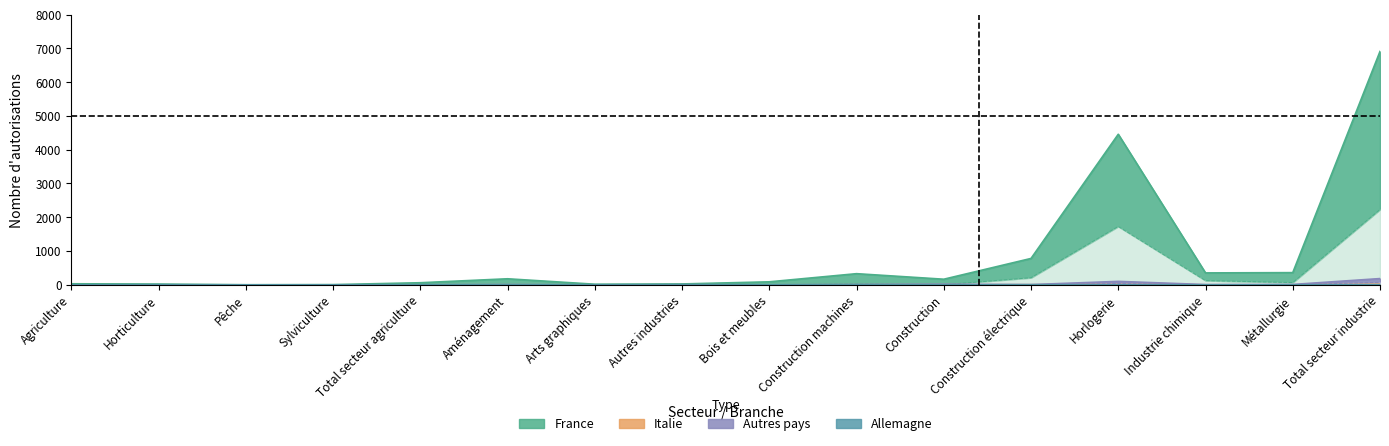

Reading left to right, transcribe all the data shown in this chart.

France (Total): Agriculture=31	Horticulture=23	Pêche=2	Sylviculture=6	Total secteur agriculture=62	Aménagement=179	Arts graphiques=18	Autres industries=26	Bois et meubles=89	Construction machines=330	Construction=166	Construction électrique=781	Horlogerie=4458	Industrie chimique=353	Métallurgie=361	Total secteur industrie=6910
France (Femmes): Agriculture=3	Horticulture=1	Pêche=2	Sylviculture=0	Total secteur agriculture=6	Aménagement=2	Arts graphiques=3	Autres industries=16	Bois et meubles=0	Construction machines=27	Construction=3	Construction électrique=211	Horlogerie=1729	Industrie chimique=126	Métallurgie=67	Total secteur industrie=2230
Italie (Total): Agriculture=0	Horticulture=0	Pêche=0	Sylviculture=0	Total secteur agriculture=0	Aménagement=1	Arts graphiques=0	Autres industries=0	Bois et meubles=0	Construction machines=1	Construction=2	Construction électrique=3	Horlogerie=11	Industrie chimique=1	Métallurgie=0	Total secteur industrie=19
Autres pays (Total): Agriculture=0	Horticulture=2	Pêche=0	Sylviculture=0	Total secteur agriculture=2	Aménagement=8	Arts graphiques=0	Autres industries=4	Bois et meubles=1	Construction machines=10	Construction=19	Construction électrique=7	Horlogerie=102	Industrie chimique=8	Métallurgie=11	Total secteur industrie=185
Allemagne (Total): Agriculture=0	Horticulture=0	Pêche=0	Sylviculture=0	Total secteur agriculture=0	Aménagement=0	Arts graphiques=1	Autres industries=0	Bois et meubles=0	Construction machines=0	Construction=0	Construction électrique=3	Horlogerie=1	Industrie chimique=0	Métallurgie=0	Total secteur industrie=5